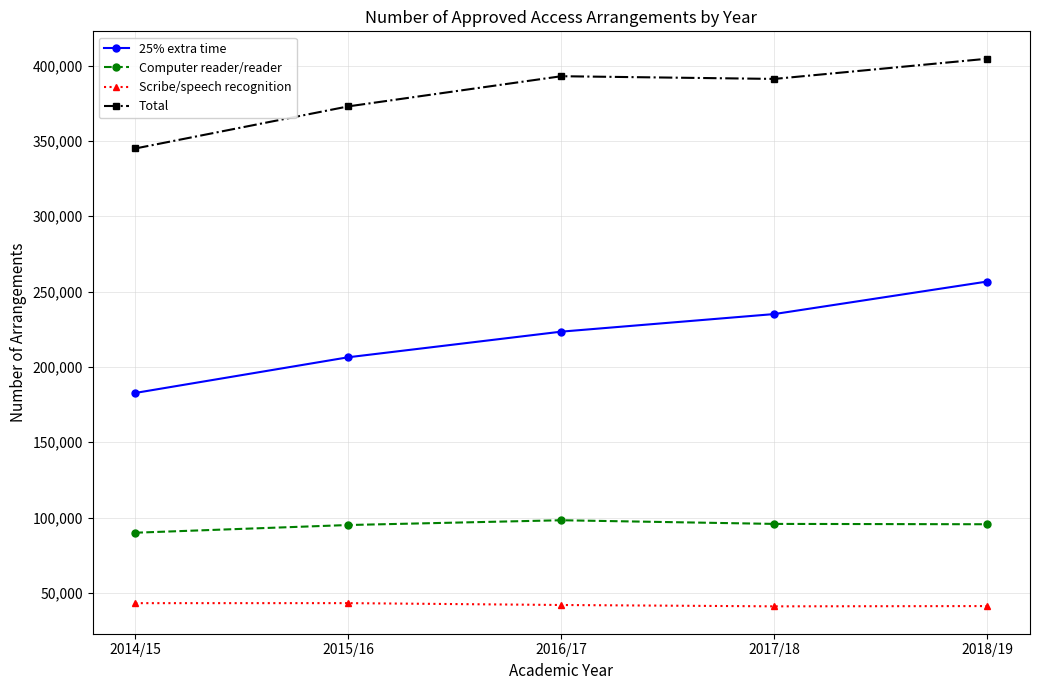

At how many categories does at least one series exceed 300900?

5